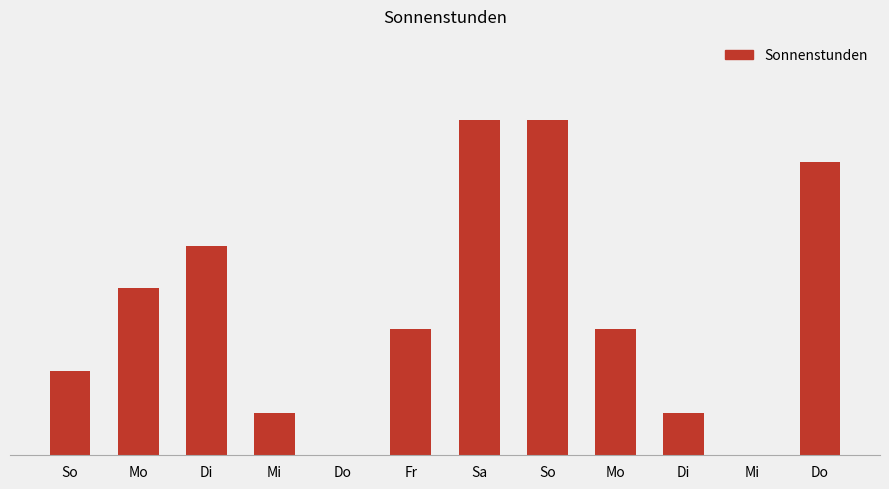

How many values are between 1 and 7?

8